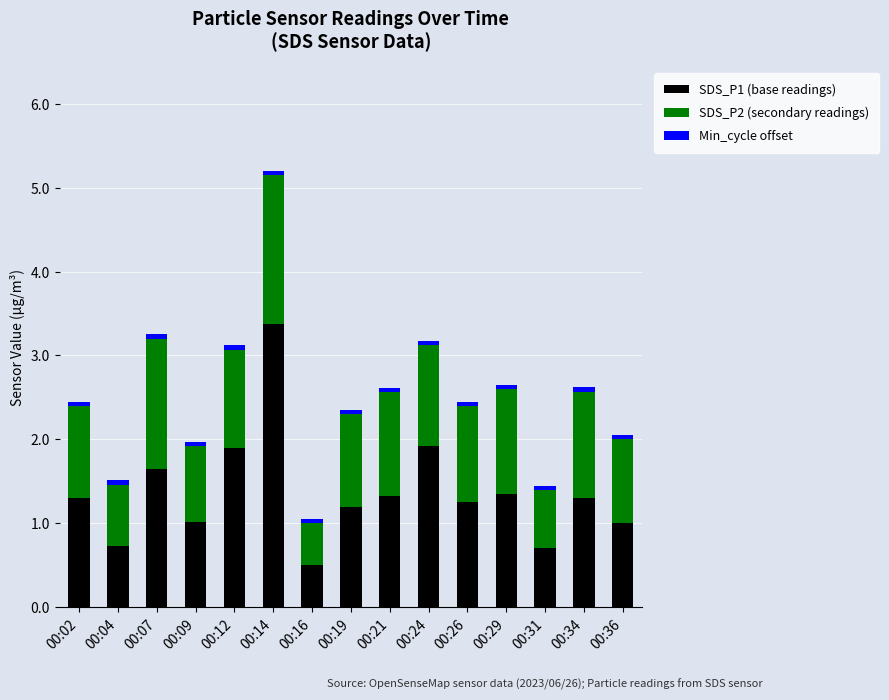

At which label does SDS_P1 (base readings) reach its peak?

00:14